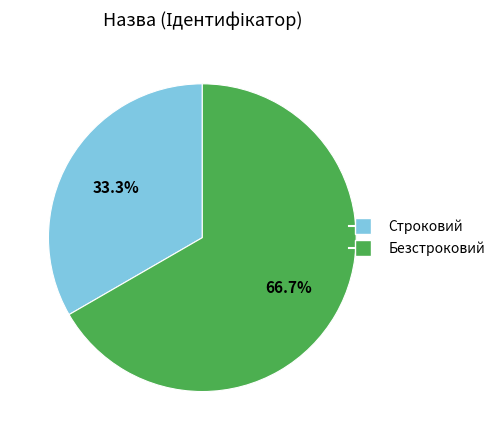

To the nearest percent, what is the combined percentage of Строковий and Безстроковий?

100%